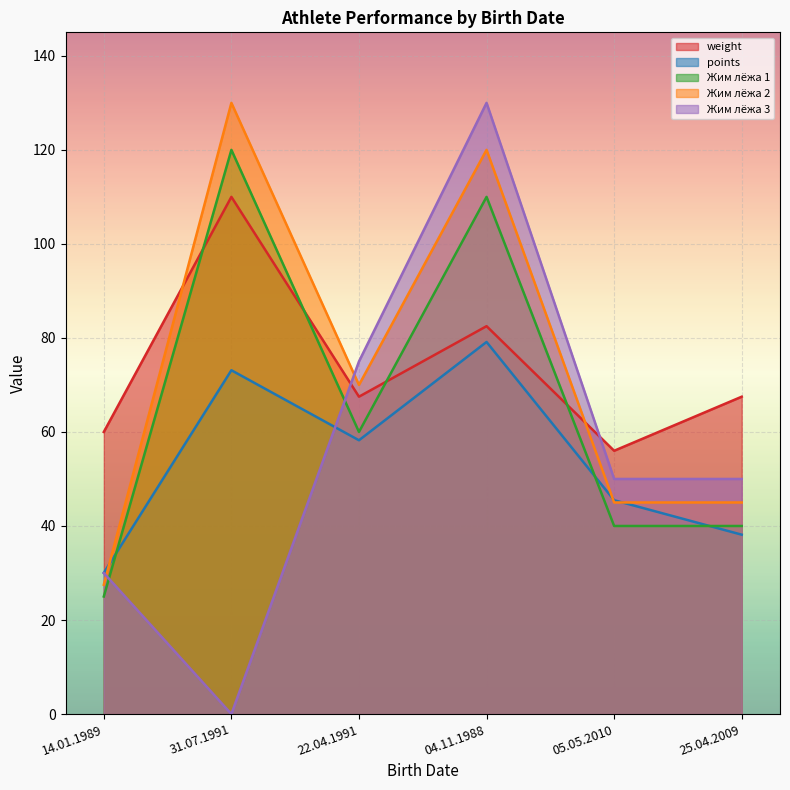

Which series changed the most between 05.05.2010 and 25.04.2009?

weight